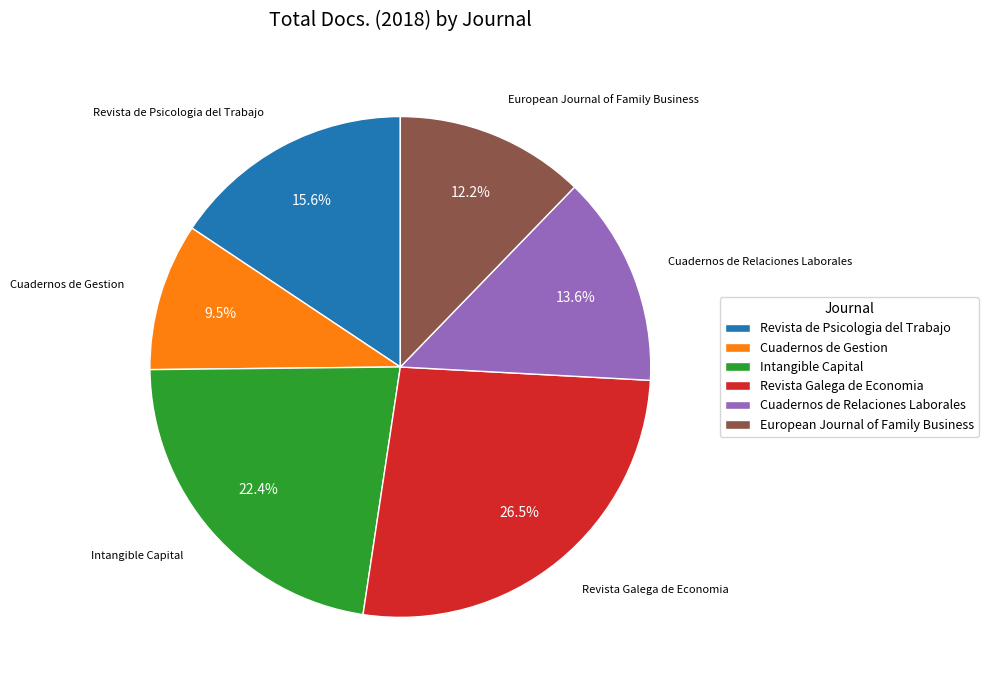

To the nearest percent, what is the combined percentage of Intangible Capital and Revista Galega de Economia?

49%